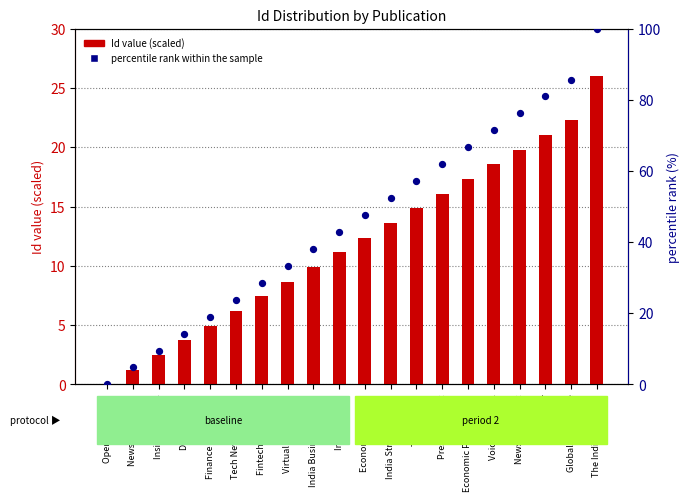

Which series contains the highest Y value?

percentile rank within the sample